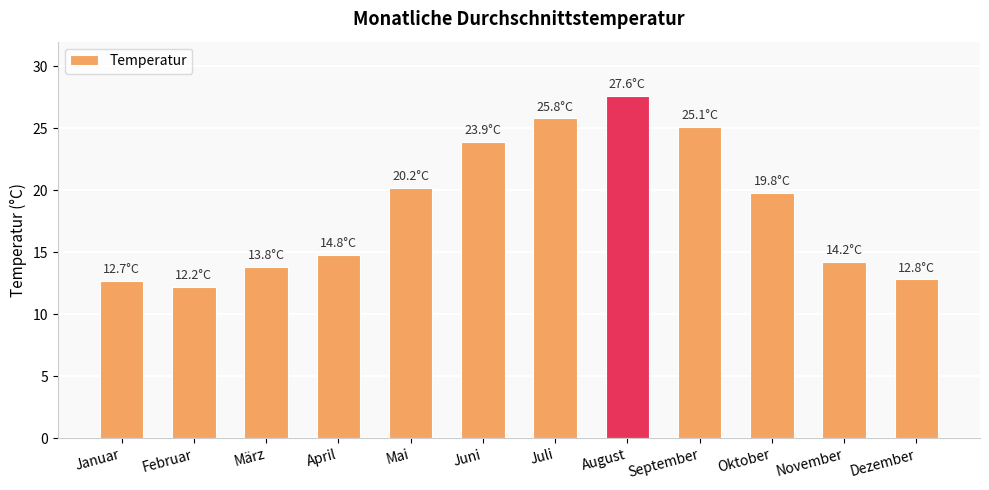

What is the sum of all values?

222.9